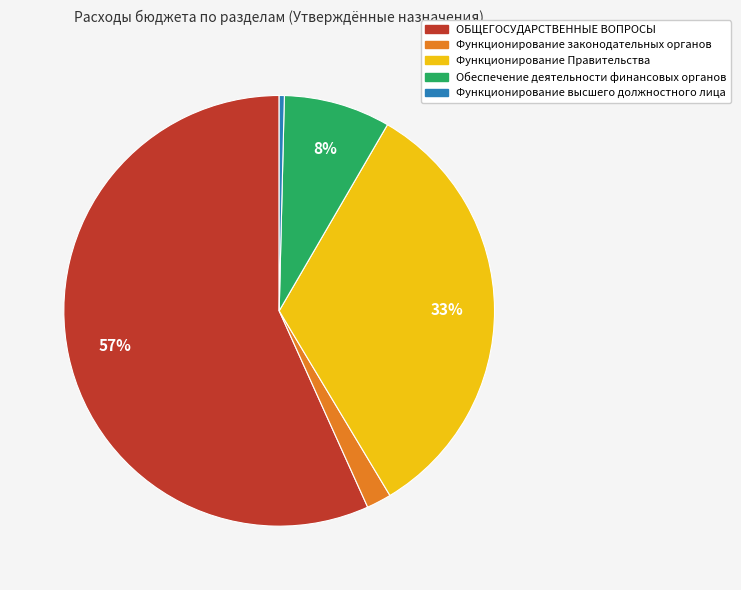

Is the sum of Обеспечение деятельности финансовых органов and ОБЩЕГОСУДАРСТВЕННЫЕ ВОПРОСЫ greater than half?

Yes